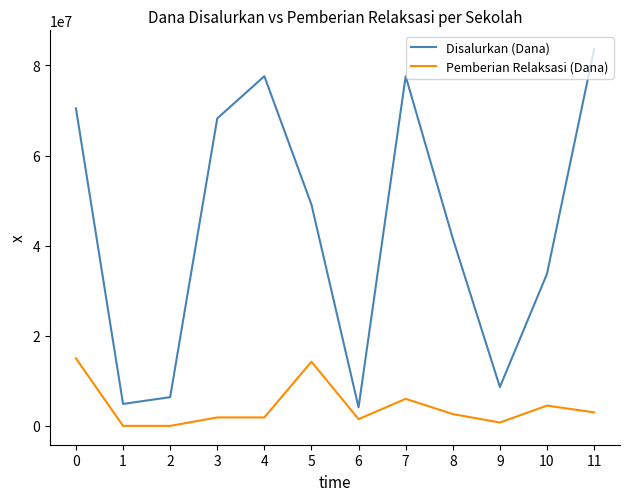

What is the highest value of the Pemberian Relaksasi (Dana) series?

15000000